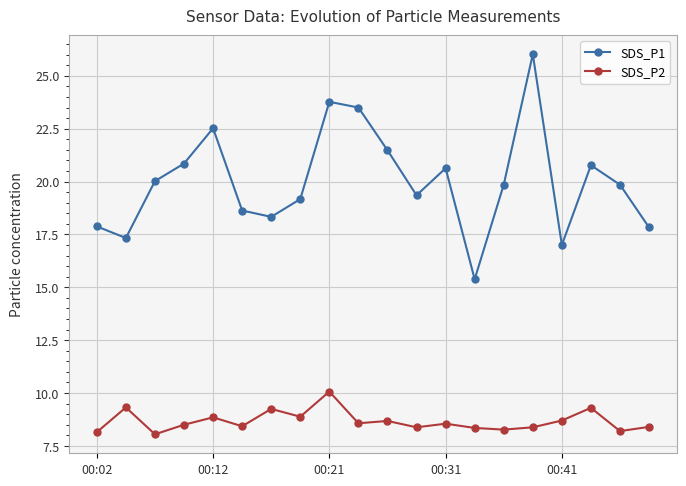

What is the minimum value shown in the chart?

8.1